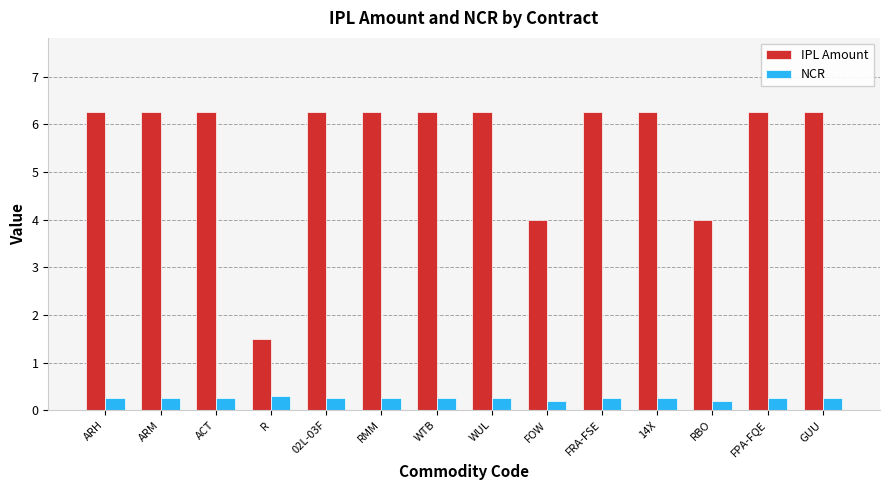

Between WTB and RBO, which series saw the biggest shift?

IPL Amount